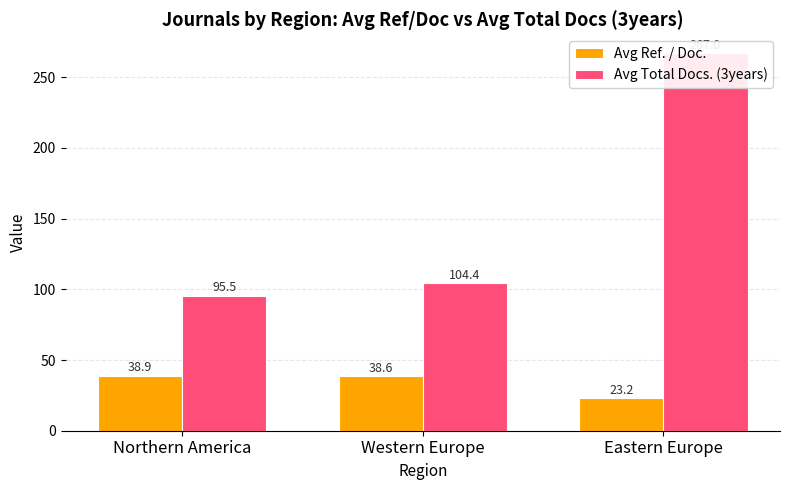

How many bars are there in each group?

2